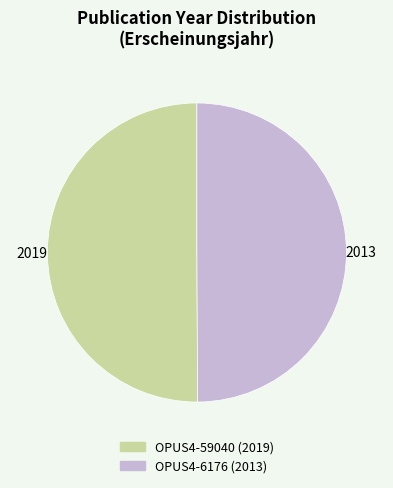

True or false: OPUS4-59040 accounts for 42% of the total.

False